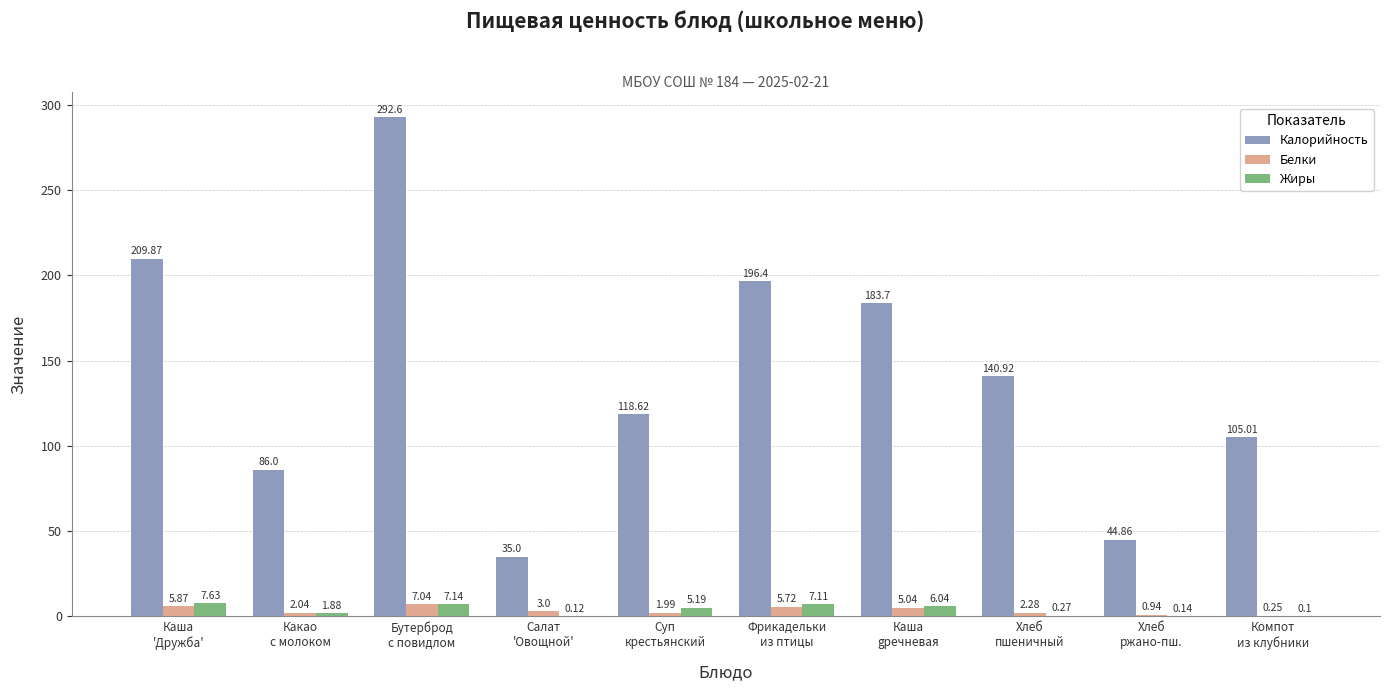

At which label is Калорийность closest to 163?

Каша
gречневая